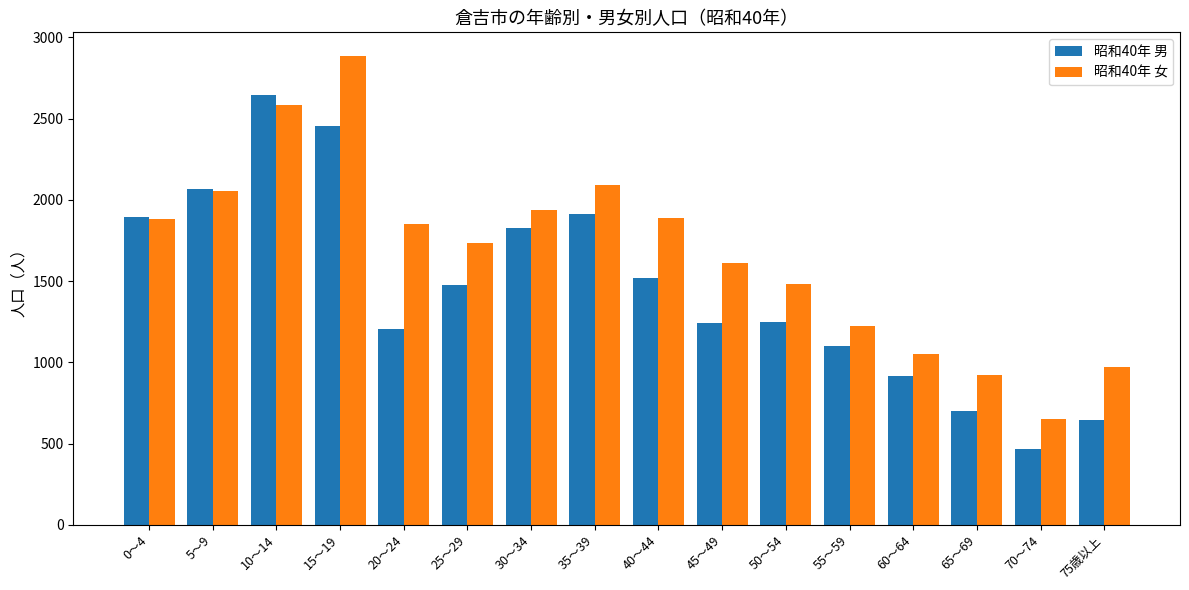

At how many categories does at least one series exceed 1911?

5